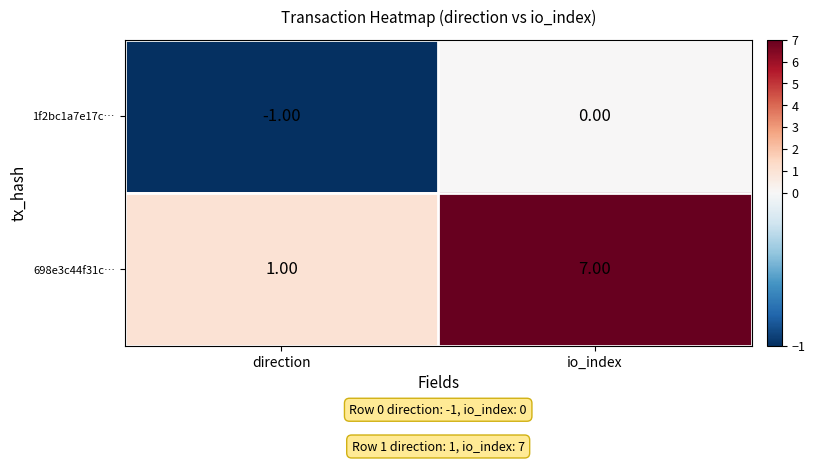

Rank the series by their maximum value, from lowest to highest.

1f2bc1a7e17c…, 698e3c44f31c…